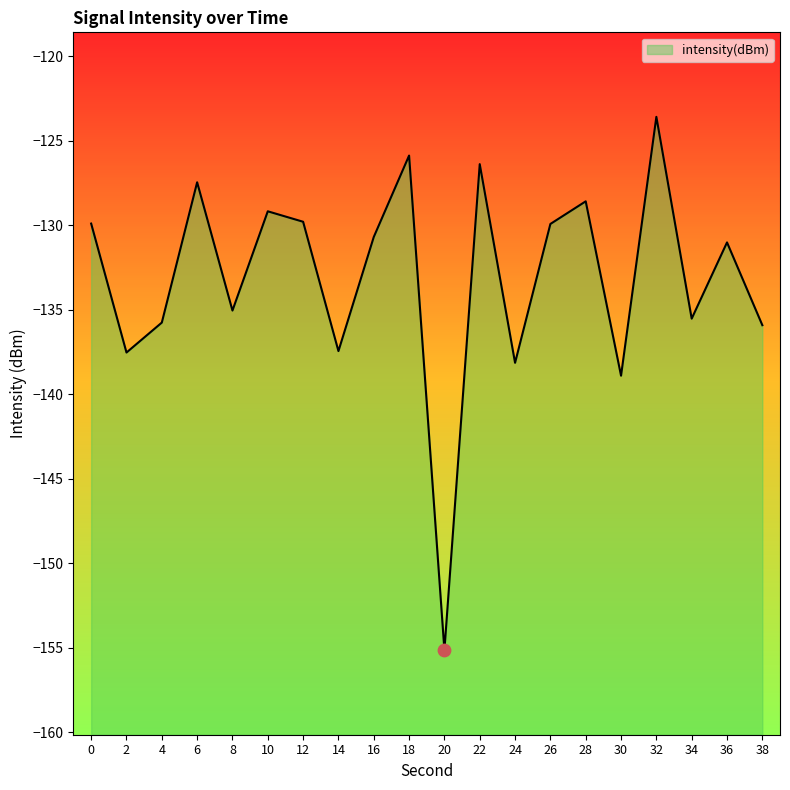

Which has a higher value, 34 or 36?

36